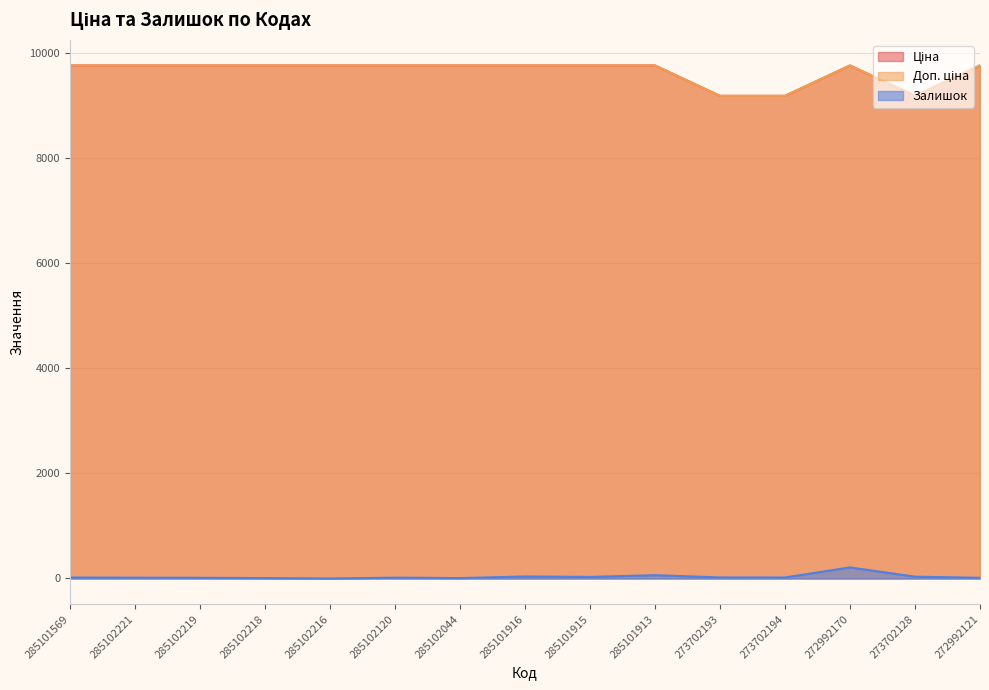

Is the value of Залишок at 285102216 greater than the value of Доп. ціна at 272992121?

No